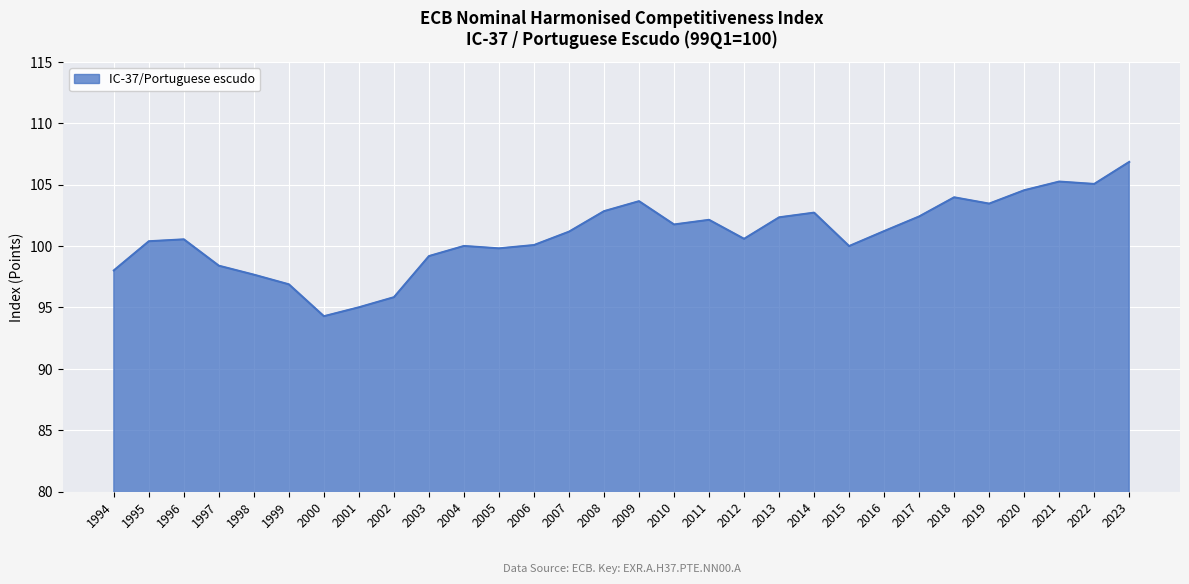

What is the average value?

100.9